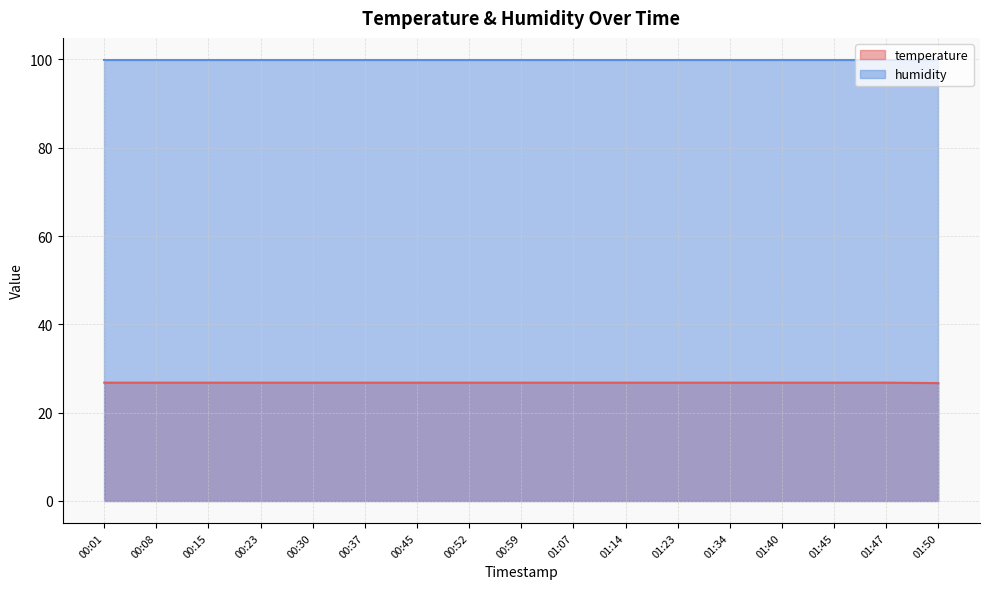

Reading left to right, what are all the values shown in this chart?

26.8	26.8	26.8	26.8	26.8	26.8	26.8	26.8	26.8	26.8	26.8	26.8	26.8	26.8	26.8	26.8	26.7